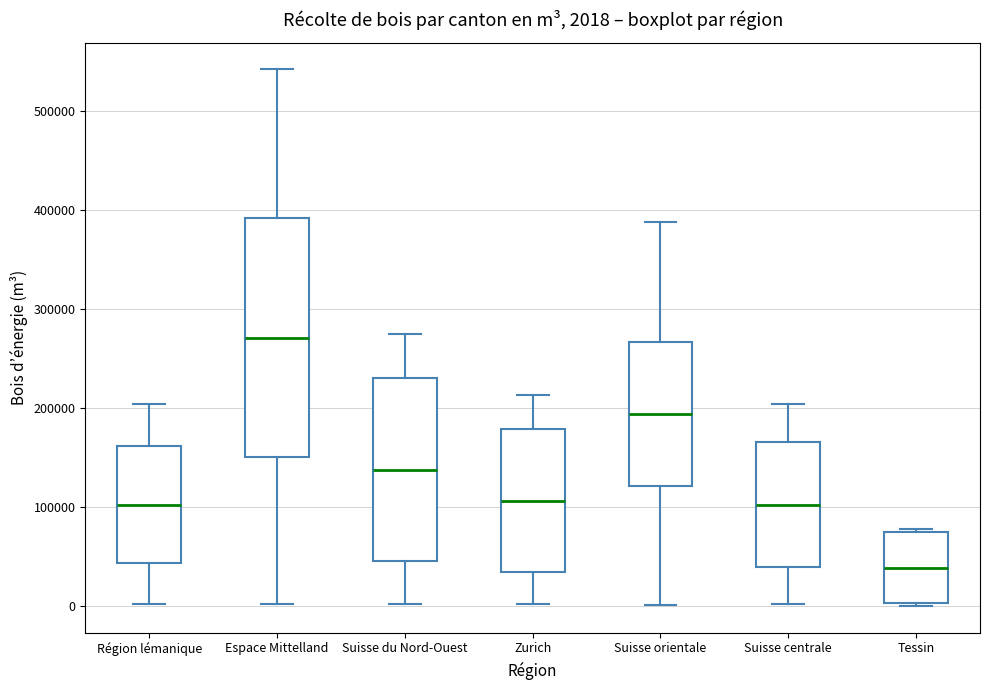

Which box has the lowest median line?

Tessin